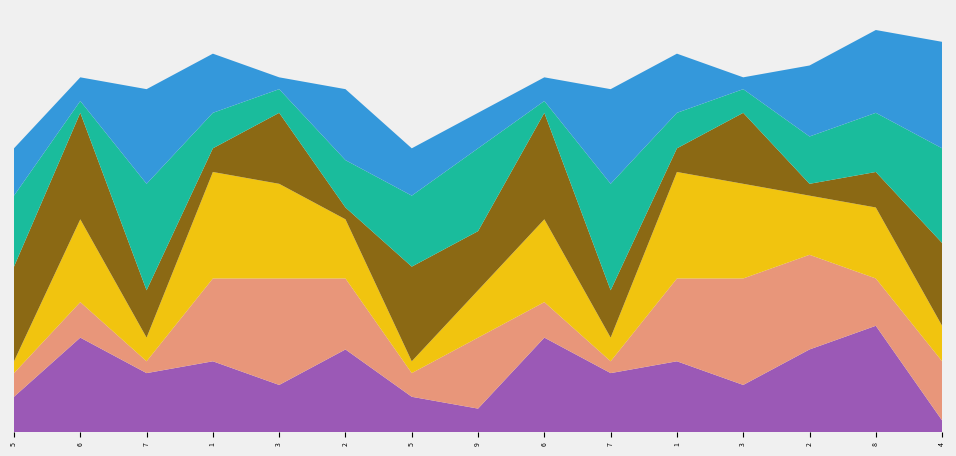

Reading left to right, extract all data points from this chart.

col_3: 3	8	5	6	4	7	3	2	8	5	6	4	7	9	1
col_6: 2	3	1	7	9	6	2	6	3	1	7	9	8	4	5
col_2: 1	7	2	9	8	5	1	4	7	2	9	8	5	6	3
col_4: 8	9	4	2	6	1	8	5	9	4	2	6	1	3	7
col_7: 6	1	9	3	2	4	6	7	1	9	3	2	4	5	8
col_8: 4	2	8	5	1	6	4	3	2	8	5	1	6	7	9